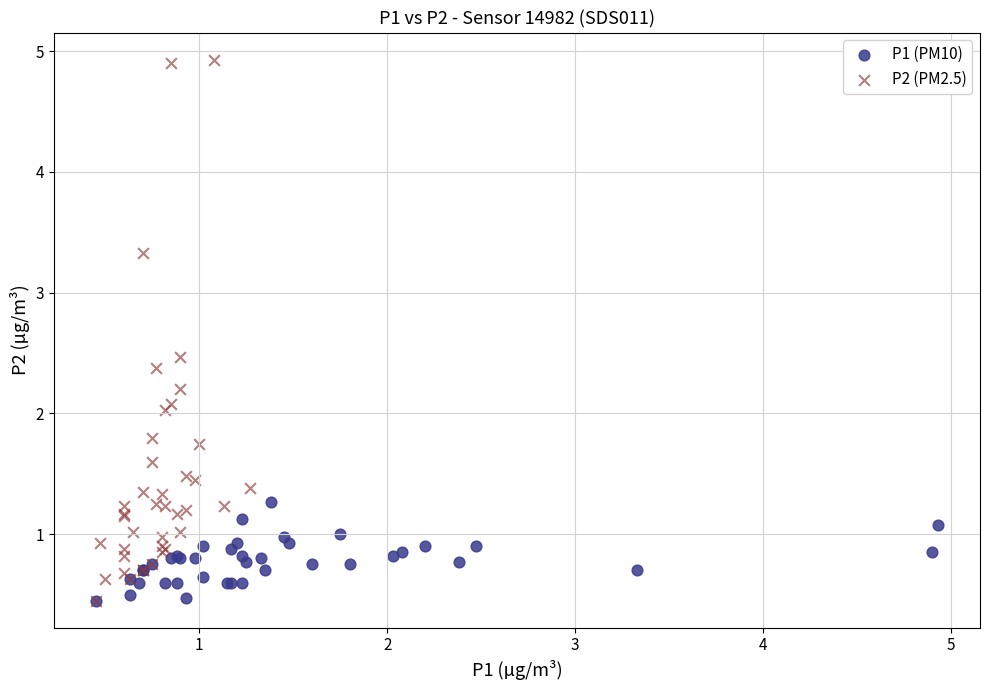

What are all the series names shown in the legend?

P1 (PM10), P2 (PM2.5)